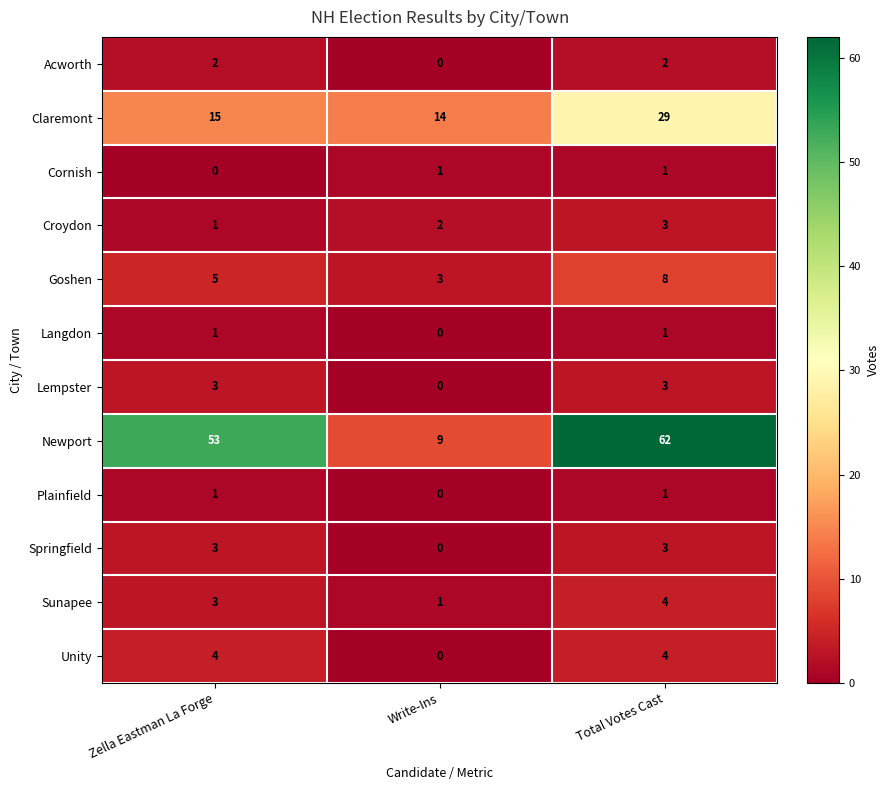

Which category has the lowest value in the Goshen series?

Write-Ins